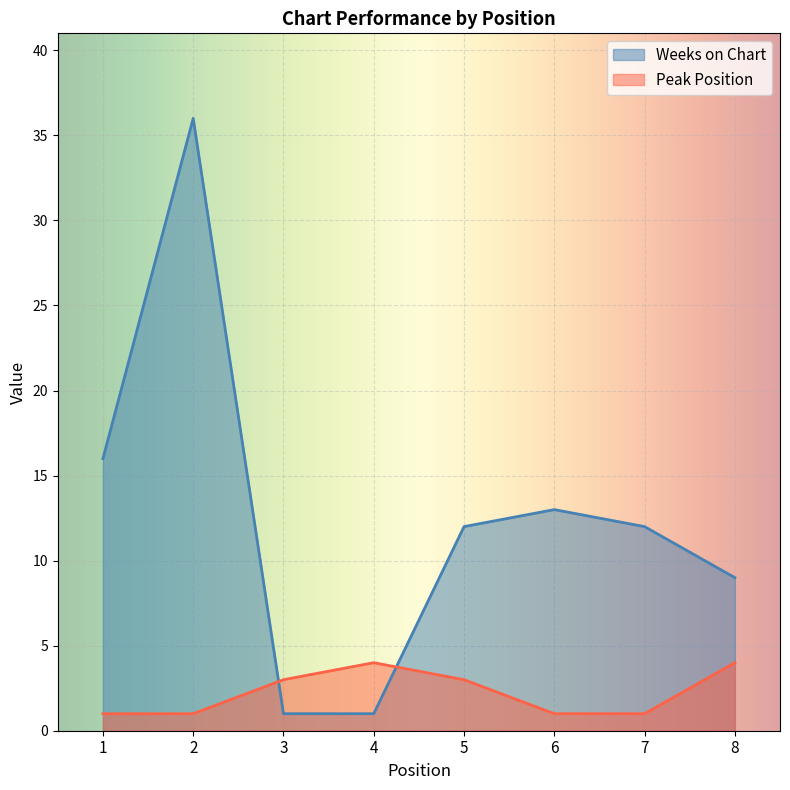

What is the difference between the second highest and second lowest values in the Weeks on Chart series?

15